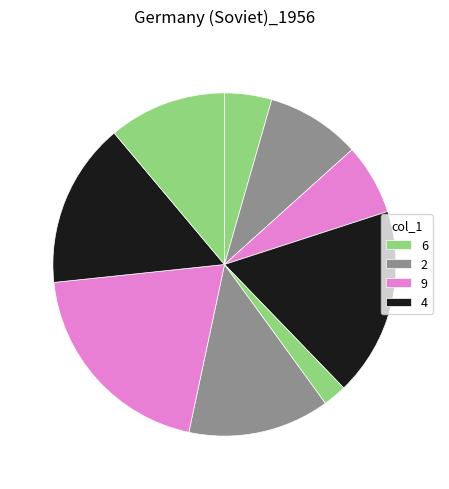

How many slices are in this pie chart?

9